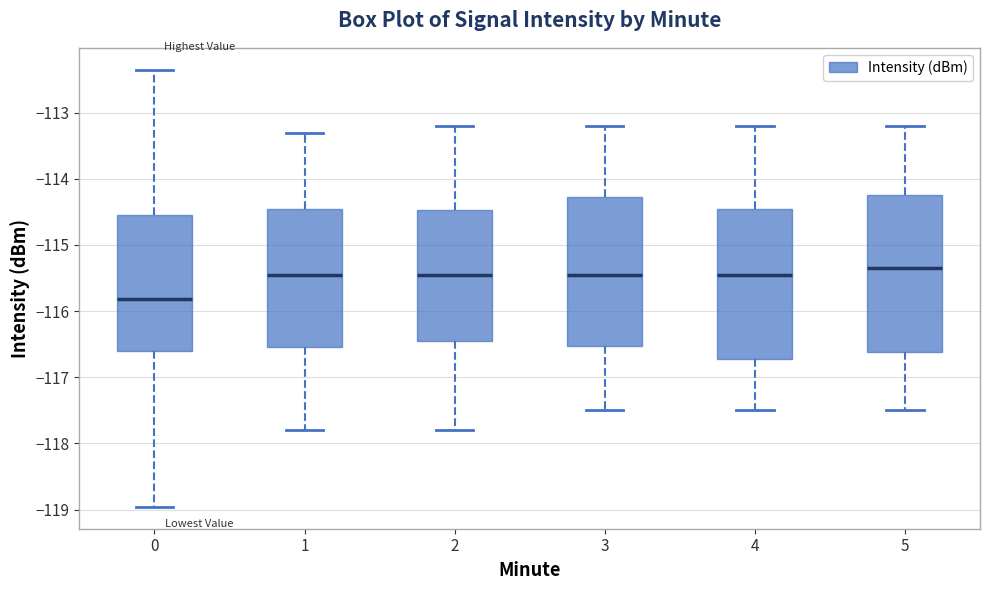

Which box's median line is the lowest?

0